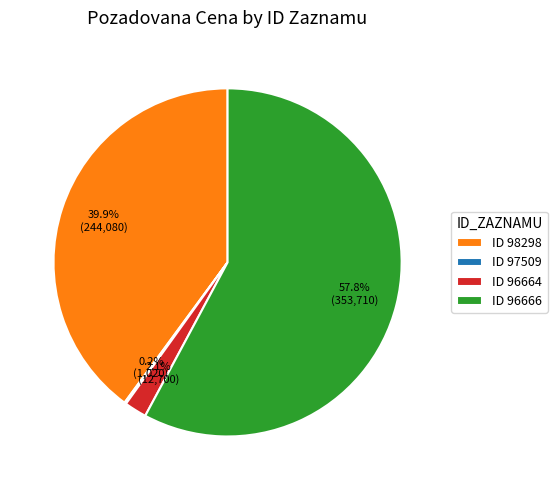

What is the largest slice in the pie chart?

ID 96666